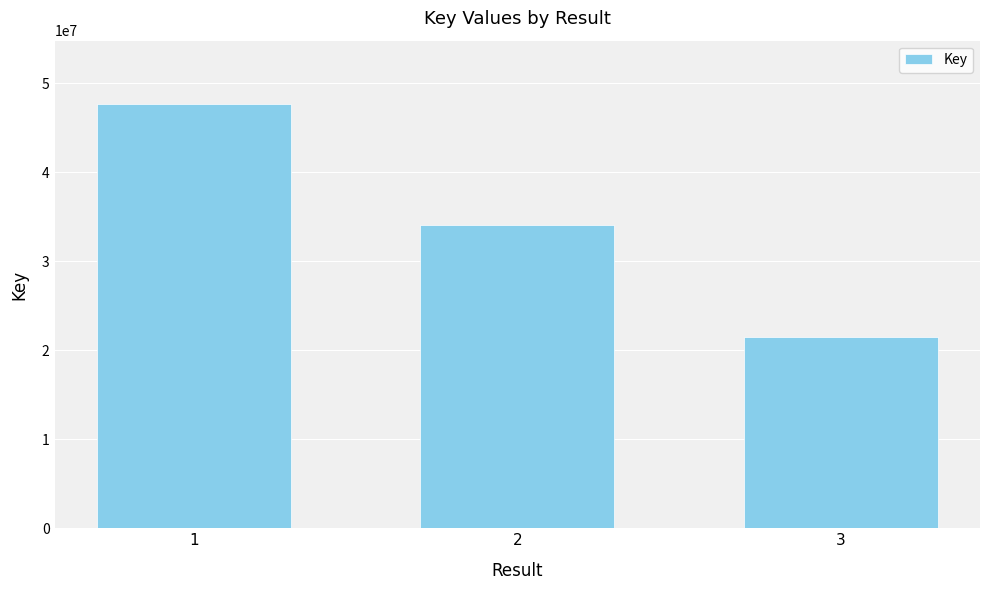

The chart shows a value of 51581815 at 2. True or false?

False